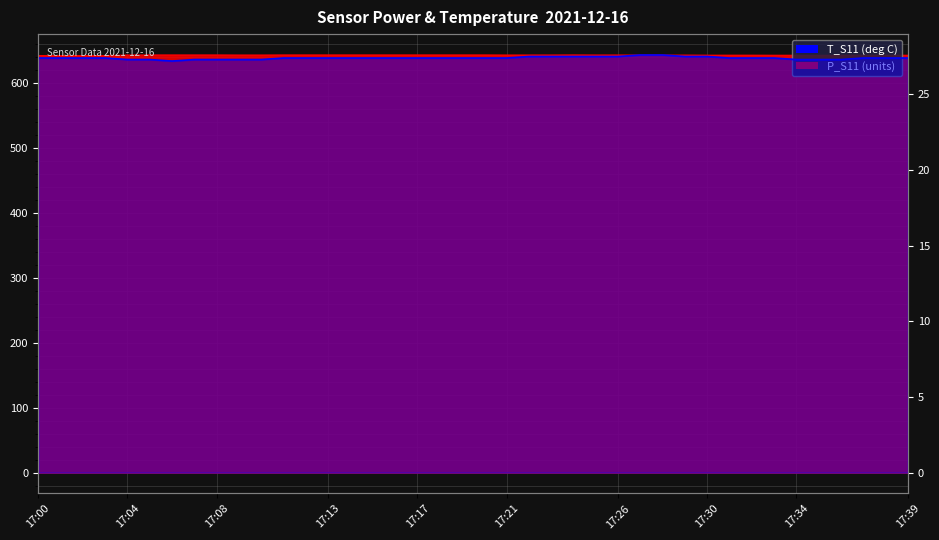

Rank the categories by P_S11 value from lowest to highest.

17:00, 17:01, 17:02, 17:03, 17:35, 17:33, 17:34, 17:36, 17:37, 17:38, 17:39, 17:30, 17:31, 17:32, 17:27, 17:28, 17:29, 17:04, 17:09, 17:10, 17:21, 17:22, 17:23, 17:25, 17:26, 17:05, 17:06, 17:07, 17:08, 17:11, 17:12, 17:13, 17:14, 17:15, 17:16, 17:17, 17:18, 17:19, 17:20, 17:24